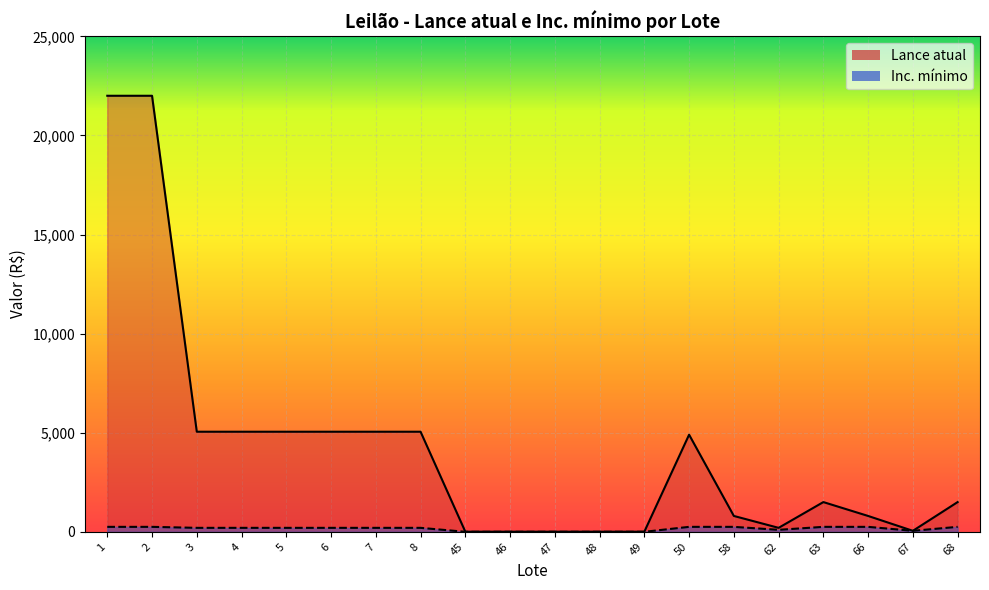

True or false: Lance atual and Inc. mínimo intersect in this chart.

False